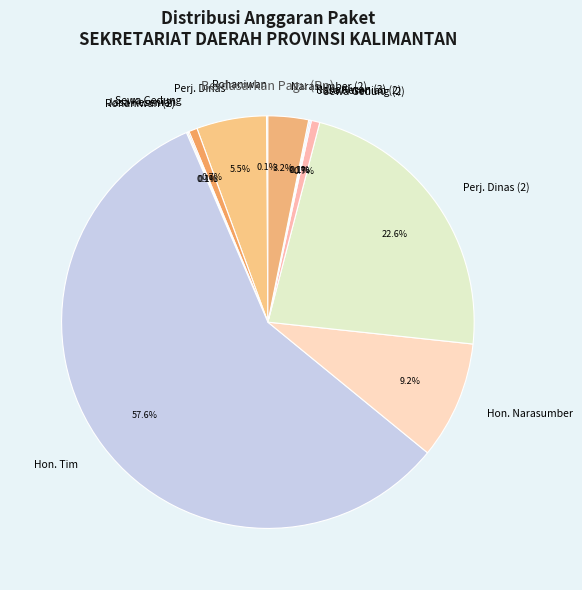

What is the largest slice in the pie chart?

Hon. Tim